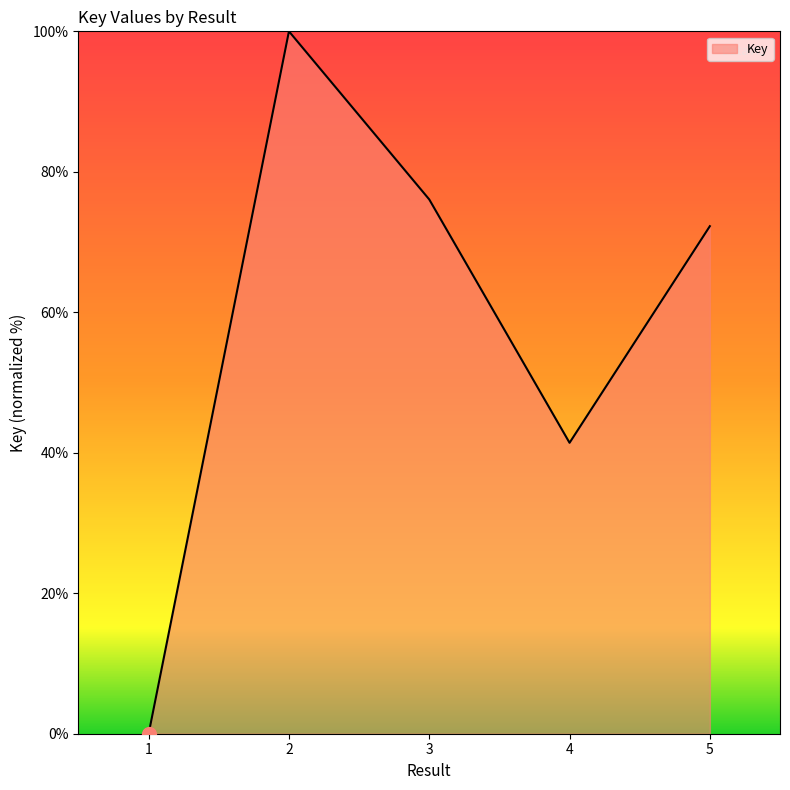

The chart shows a value of 42.5 at 3. True or false?

False